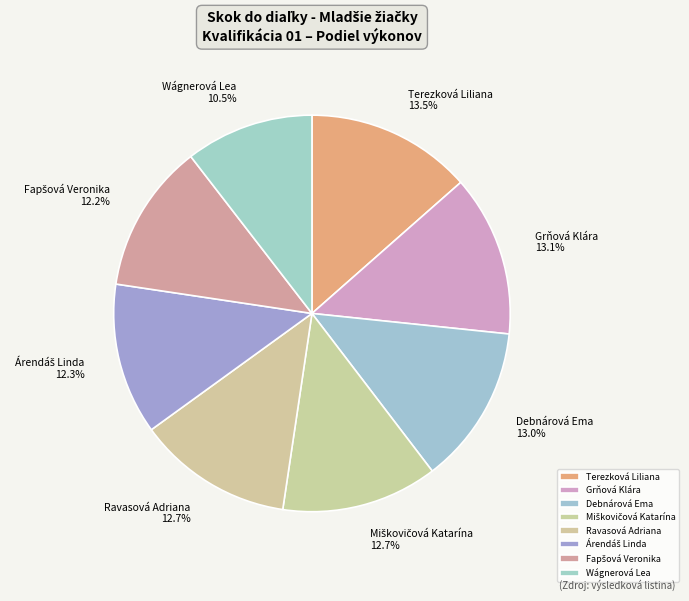

Does Wágnerová Lea account for over 50% of the chart?

No